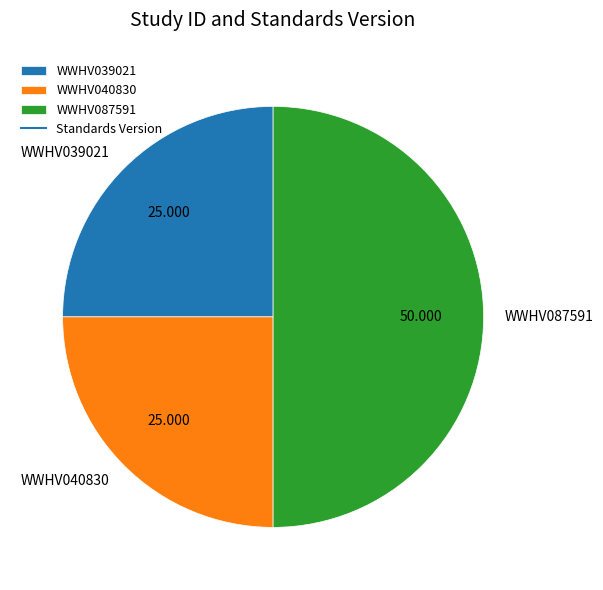

Do WWHV040830 and WWHV087591 together represent more than half of the pie?

Yes